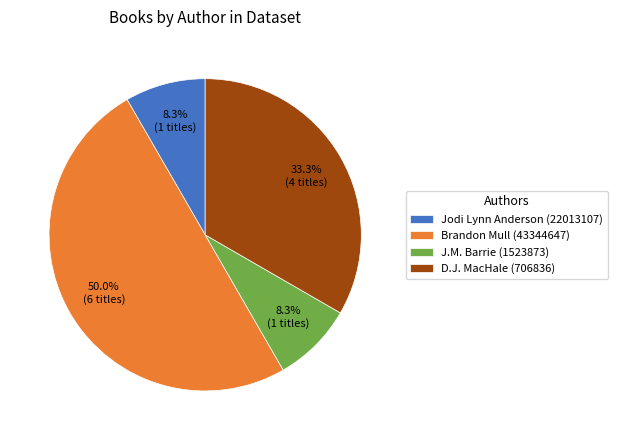

To the nearest percent, what is the difference between the largest and smallest slice percentages?

42%